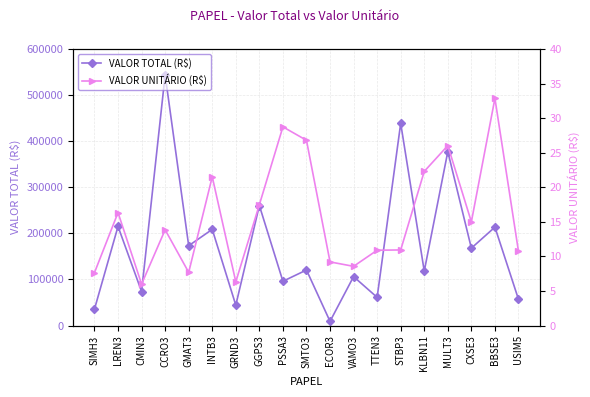

How many values in the VALOR TOTAL (R$) series exceed 120600?

9